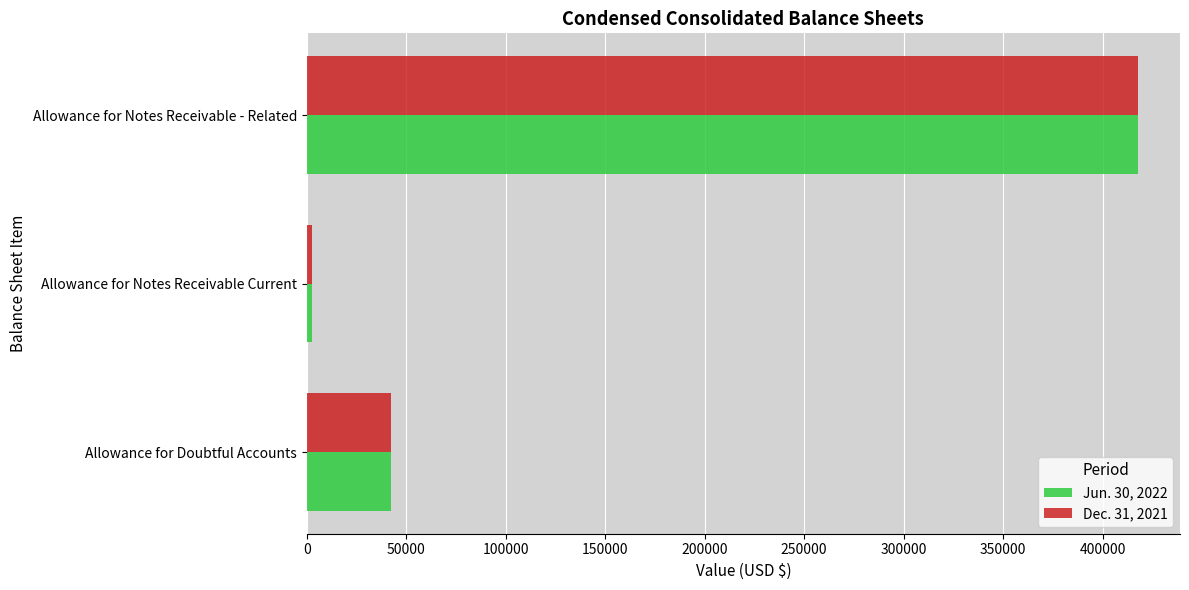

The Jun. 30, 2022 series shows 418000 at Allowance for Notes Receivable - Related. True or false?

True